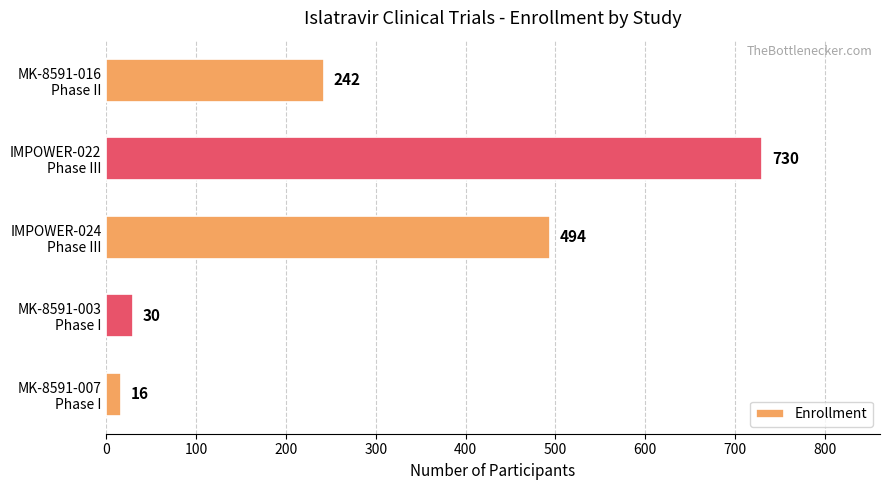

What is the difference between the maximum and second lowest values?

700